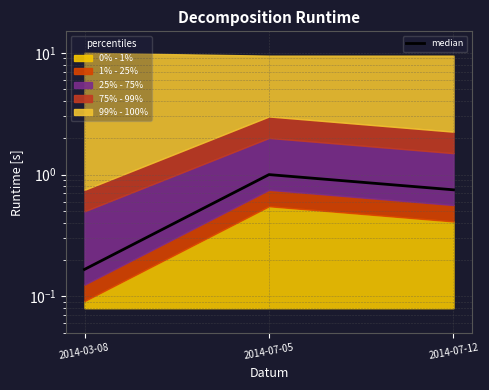

Reading right to left, what are all the values shown in this chart?

2014-07-12=0.8	2014-07-05=1.0	2014-03-08=0.2